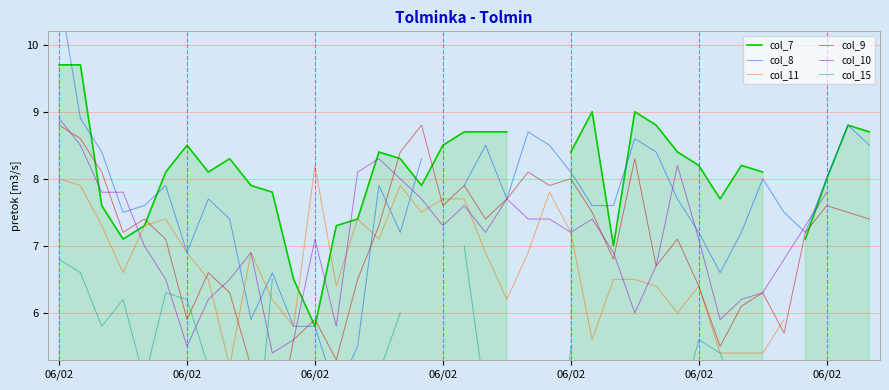

How many data points in col_10 are above 7?

22